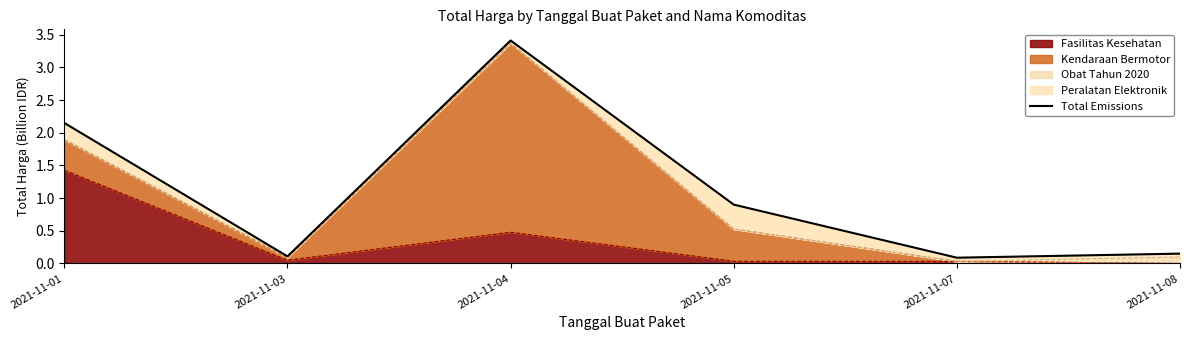

List the labels in order of value, smallest first.

2021-11-07, 2021-11-03, 2021-11-08, 2021-11-05, 2021-11-01, 2021-11-04